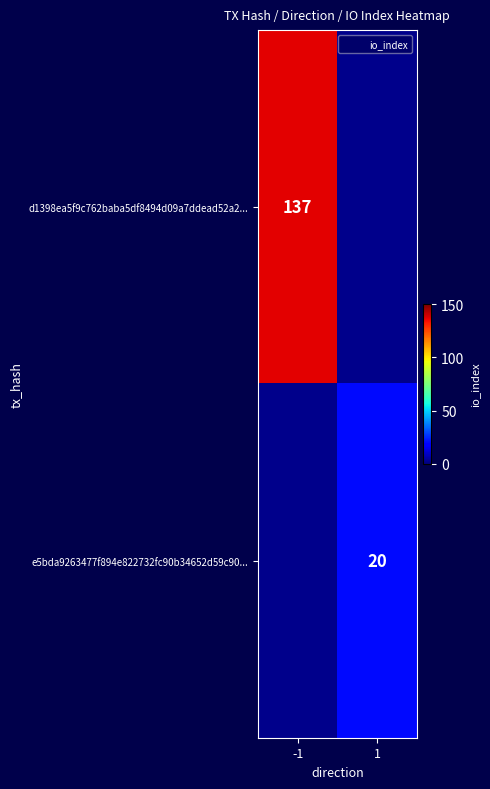

Is the value of d1398ea5f9c762baba5df8494d09a7ddead52a2... at -1 greater than the value of e5bda9263477f894e822732fc90b34652d59c90... at 1?

Yes